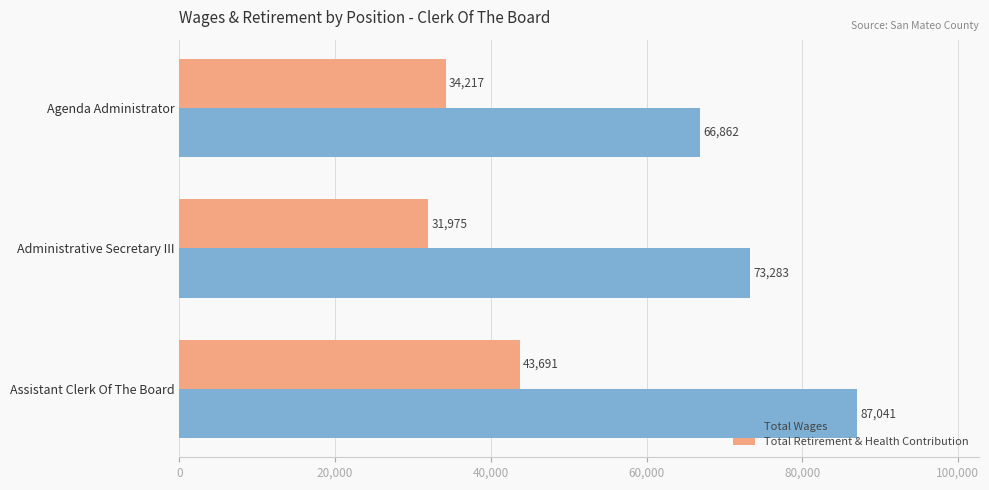

At which label is Total Retirement & Health Contribution closest to 37833?

Agenda Administrator